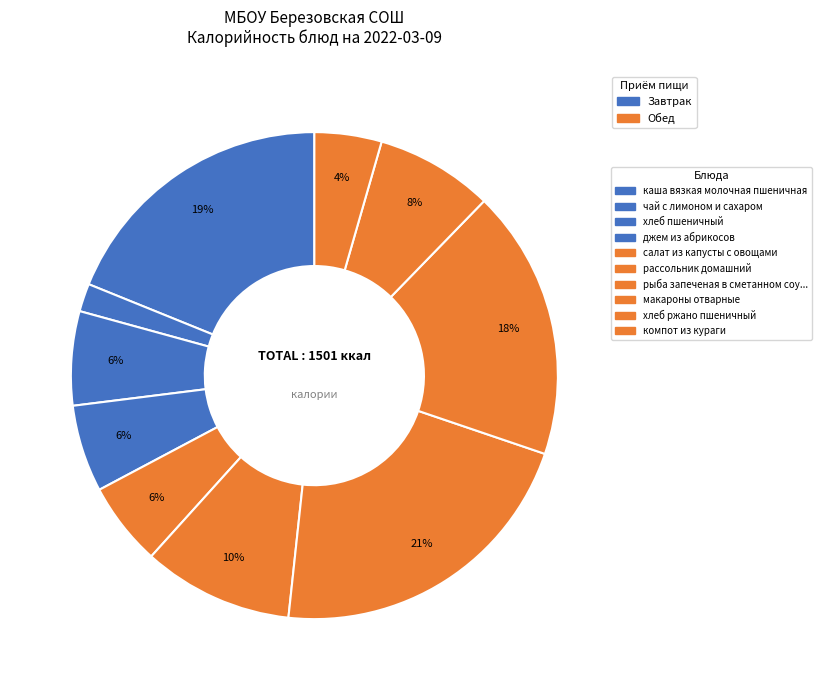

Count the number of slices in the pie.

10